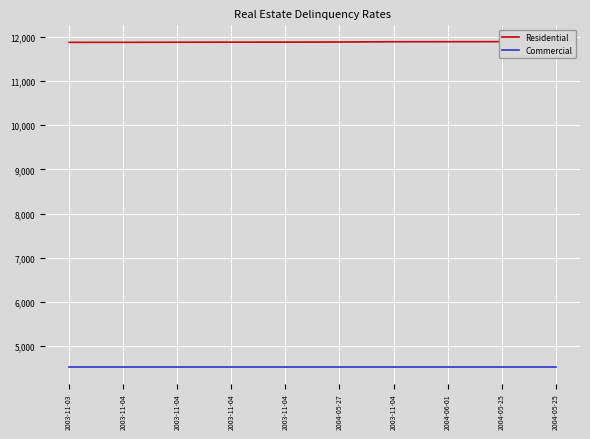

What is the label of the 5th point from the right?

2004-05-27